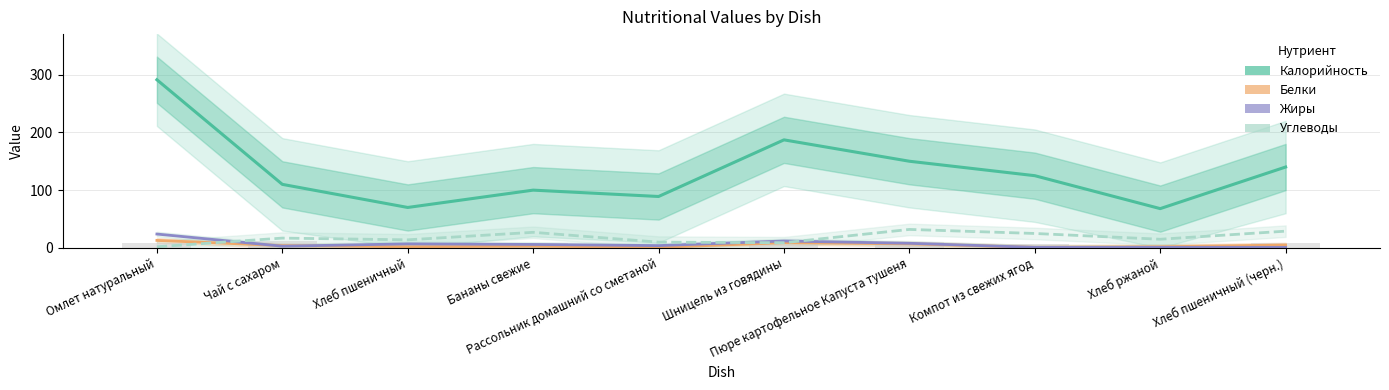

Where does the Жиры series first go above 6?

Омлет натуральный